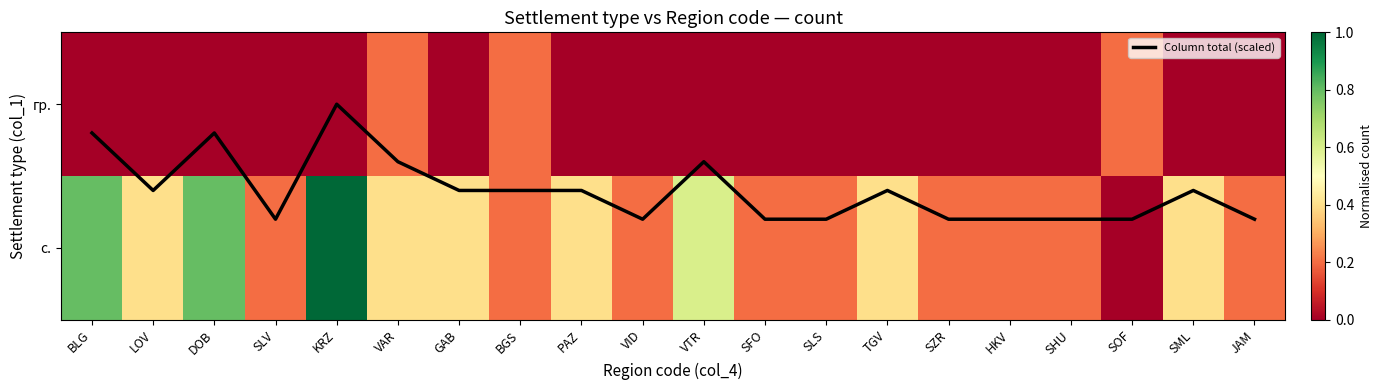

What is the total value across all series at KRZ?

2.0